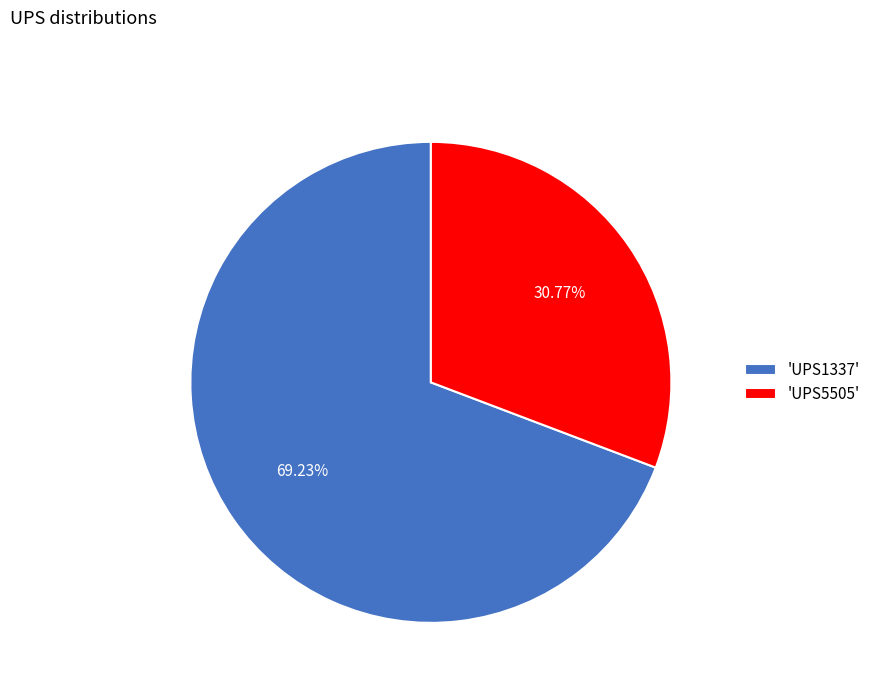

Which category has the smallest portion of the pie?

'UPS5505'